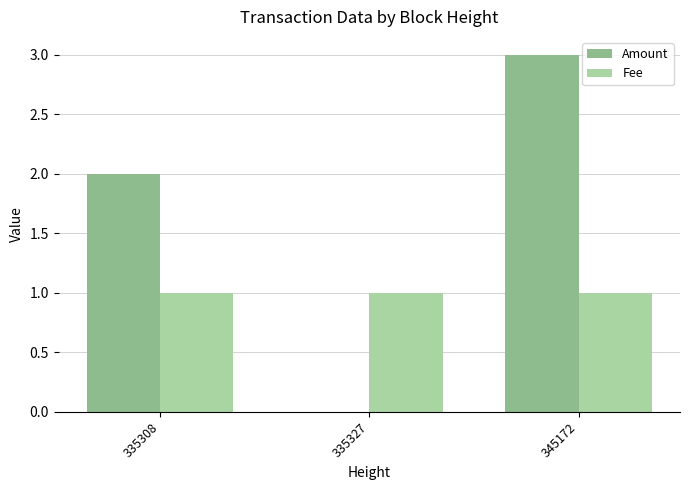

At which category is the sum across all series the highest?

345172